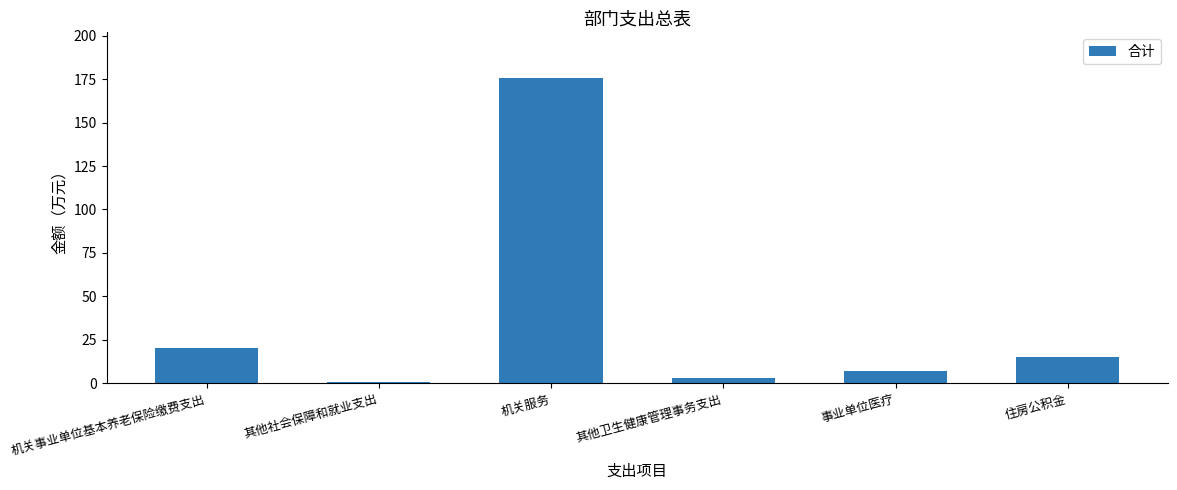

Which has a higher value, 其他社会保障和就业支出 or 机关事业单位基本养老保险缴费支出?

机关事业单位基本养老保险缴费支出